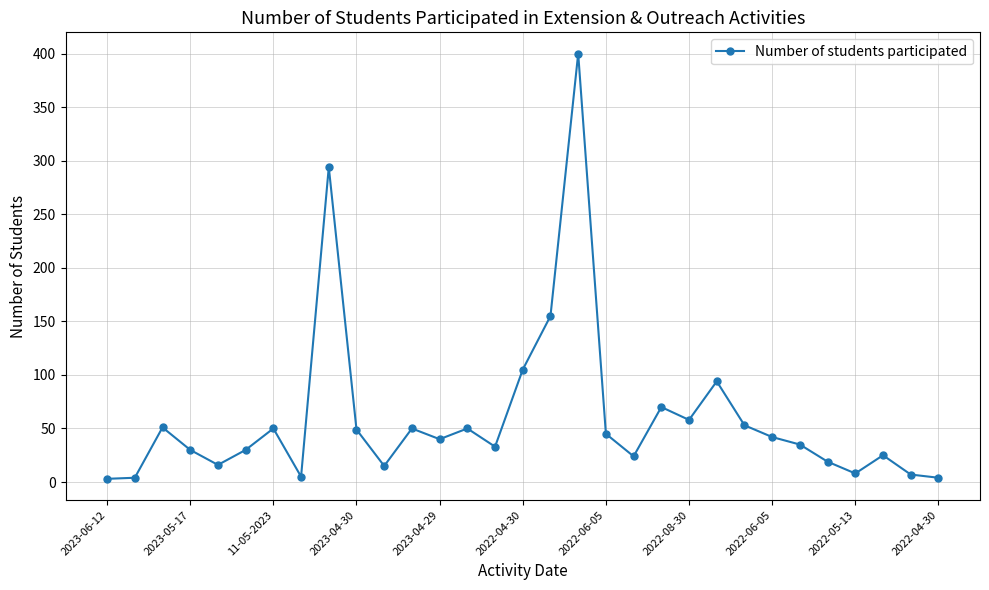

True or false: the data has more than 2 interior local peaks.

True